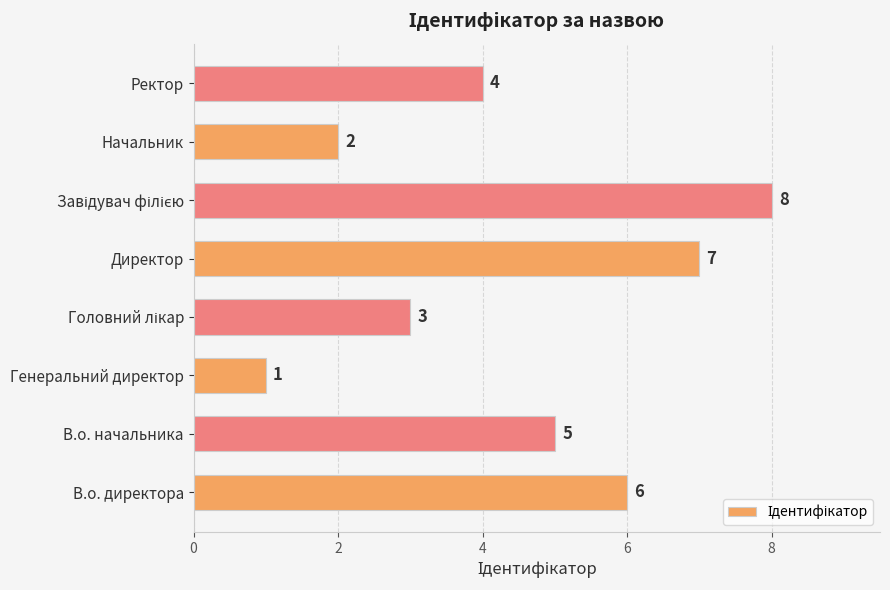

Which label corresponds to the smallest value in the chart?

Генеральний директор